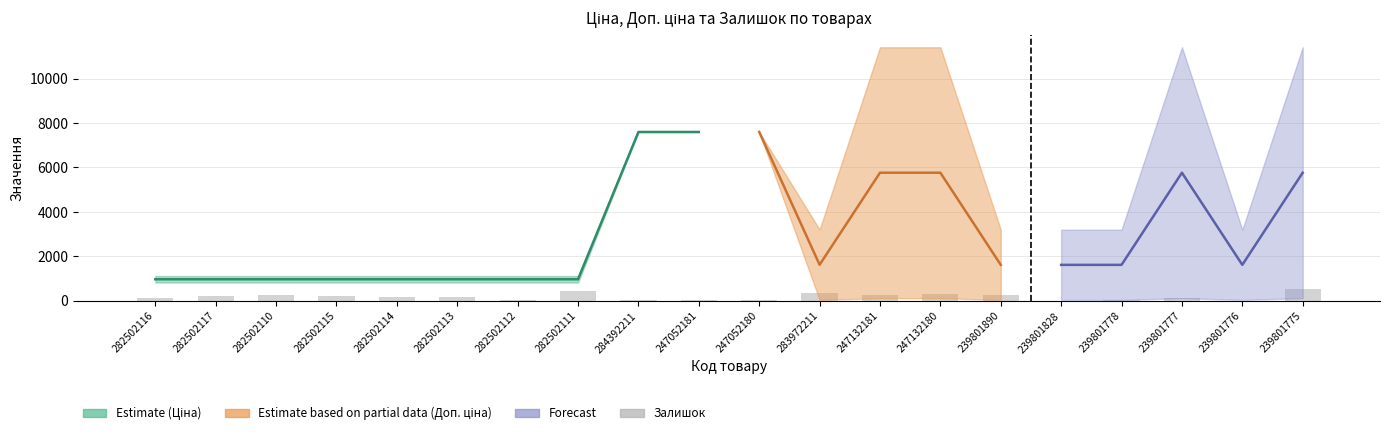

What is the label of the 16th bar from the left?

239801828